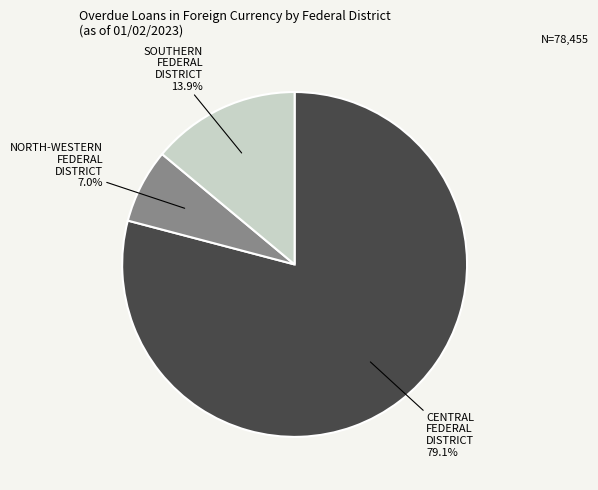

Is there any slice that represents more than half of the pie?

Yes